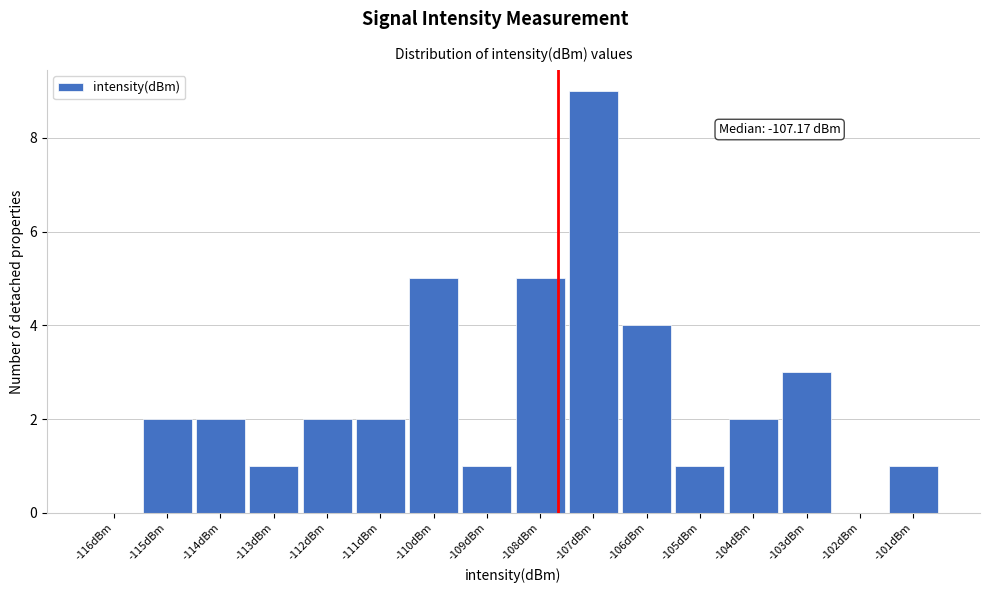

Reading right to left, list all the values displayed in this chart.

-101dBm=1	-102dBm=0	-103dBm=3	-104dBm=2	-105dBm=1	-106dBm=4	-107dBm=9	-108dBm=5	-109dBm=1	-110dBm=5	-111dBm=2	-112dBm=2	-113dBm=1	-114dBm=2	-115dBm=2	-116dBm=0